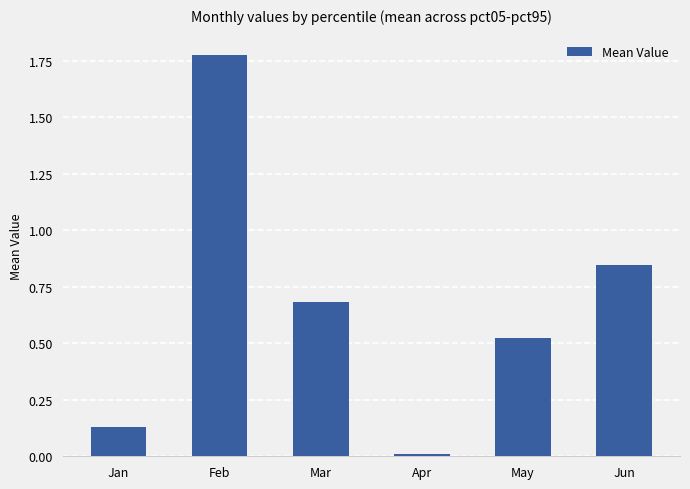

Between Jun and May, which is larger?

Jun